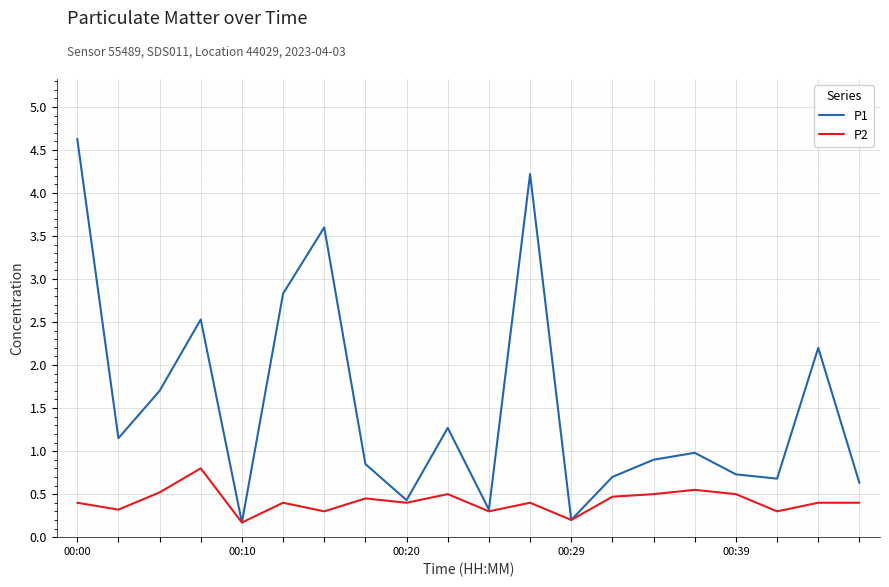

Which series has the largest range (max minus min)?

P1